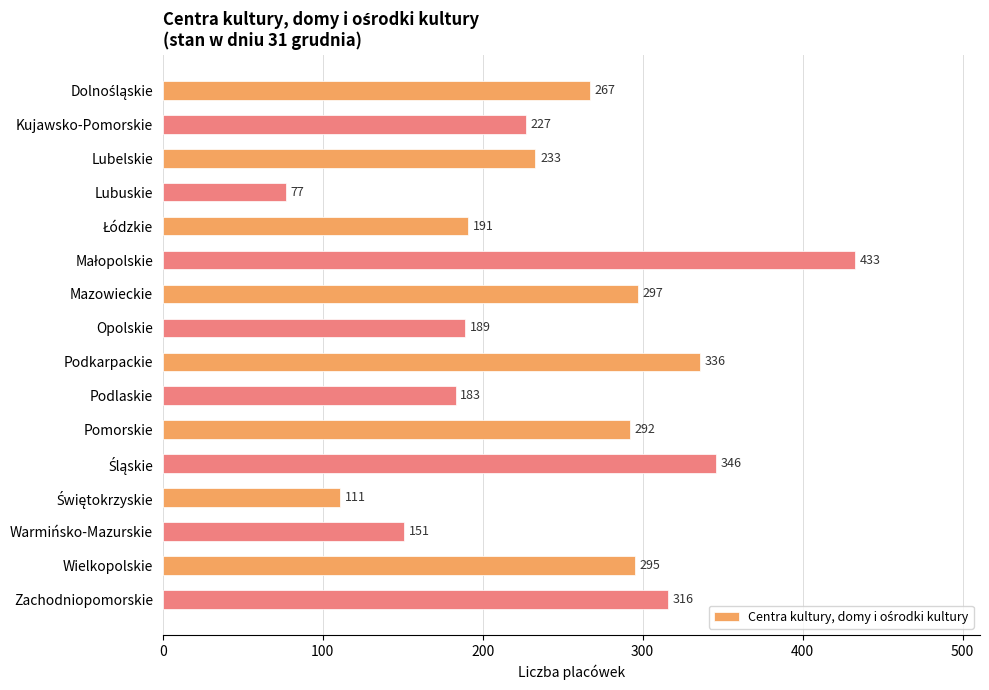

What is the smallest value displayed?

77